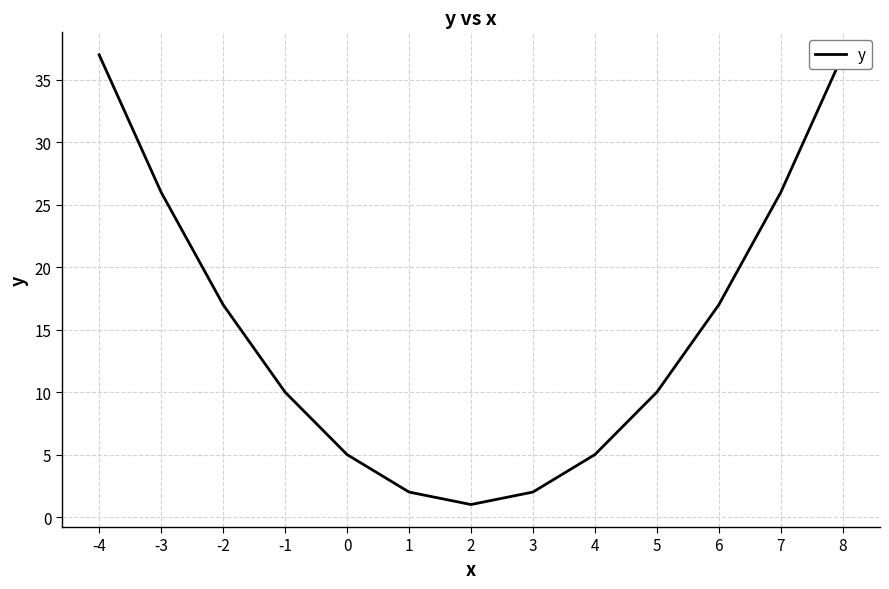

Which category has the lowest value across all series?

2